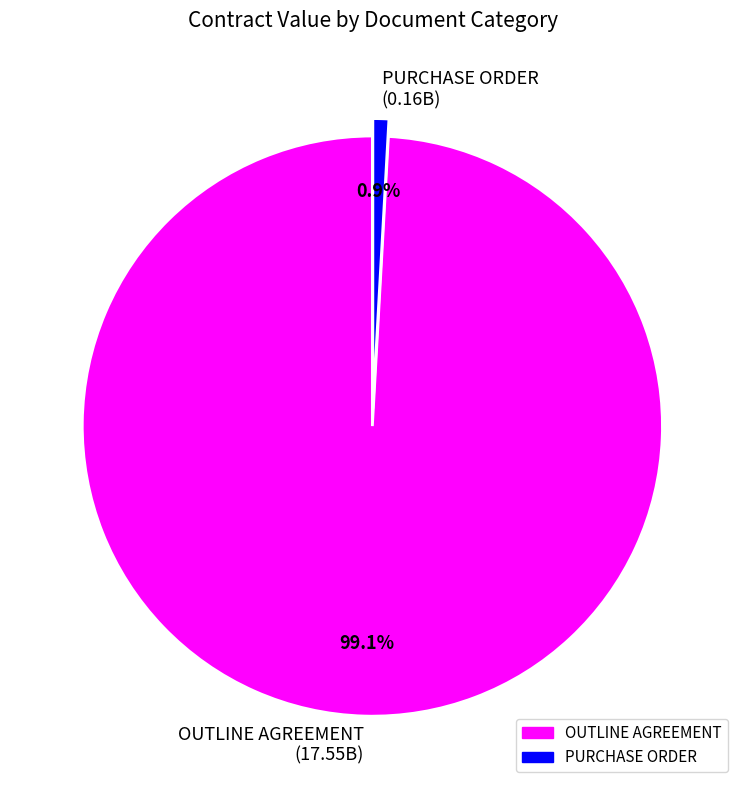

To the nearest percent, what percentage of the pie is PURCHASE ORDER?

1%